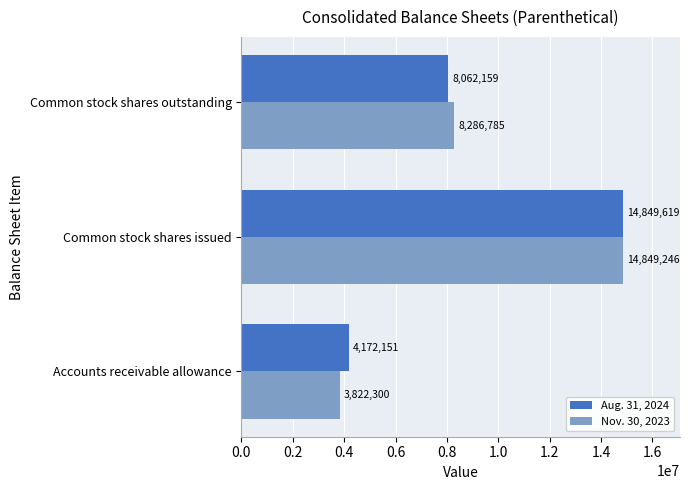

What is the difference between the maximum and minimum values in the Aug. 31, 2024 series?

10677468